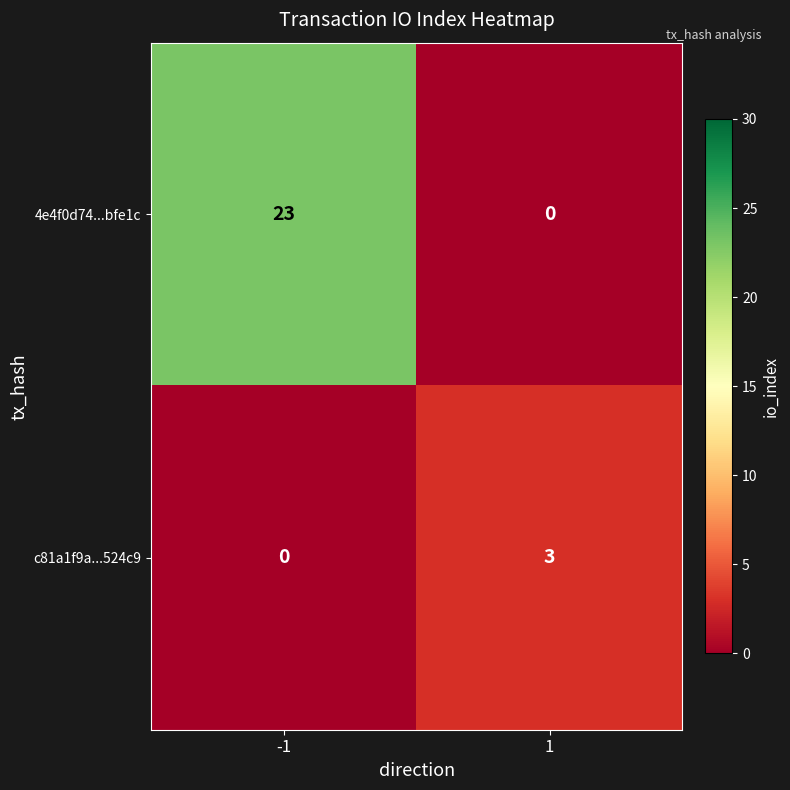

Is it true that c81a1f9a...524c9 equals -1 at -1?

False